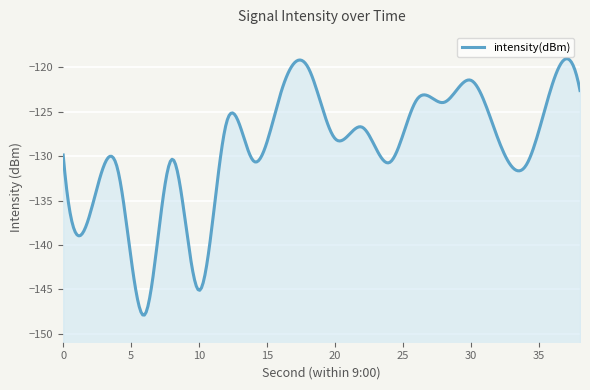

What is the average value?

-128.9